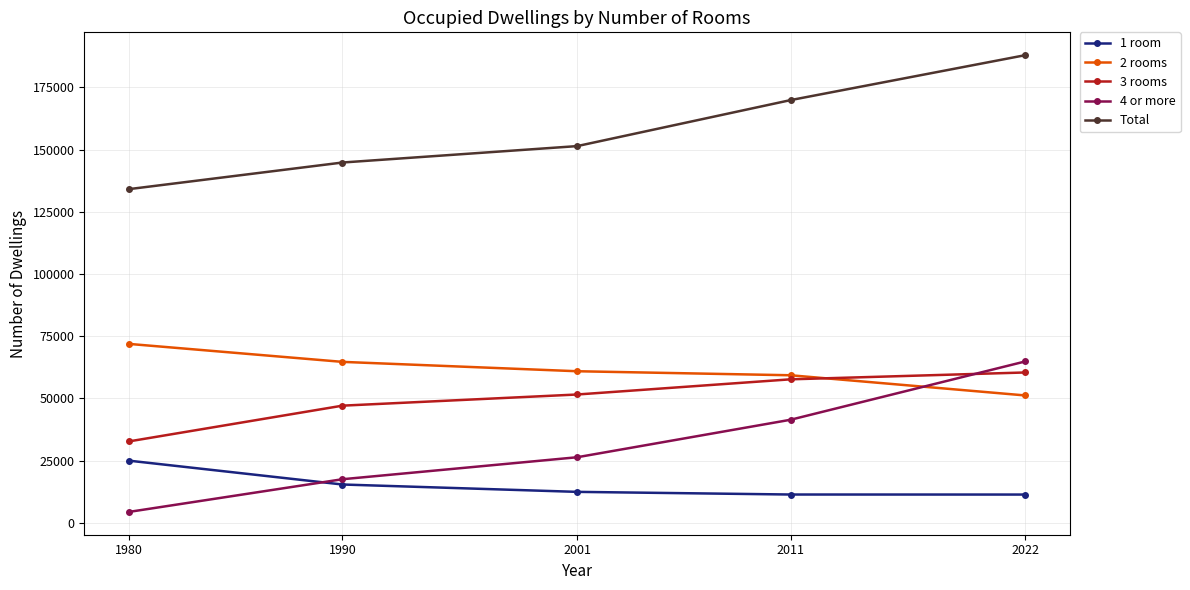

True or false: 4 or more and 1 room intersect in this chart.

True